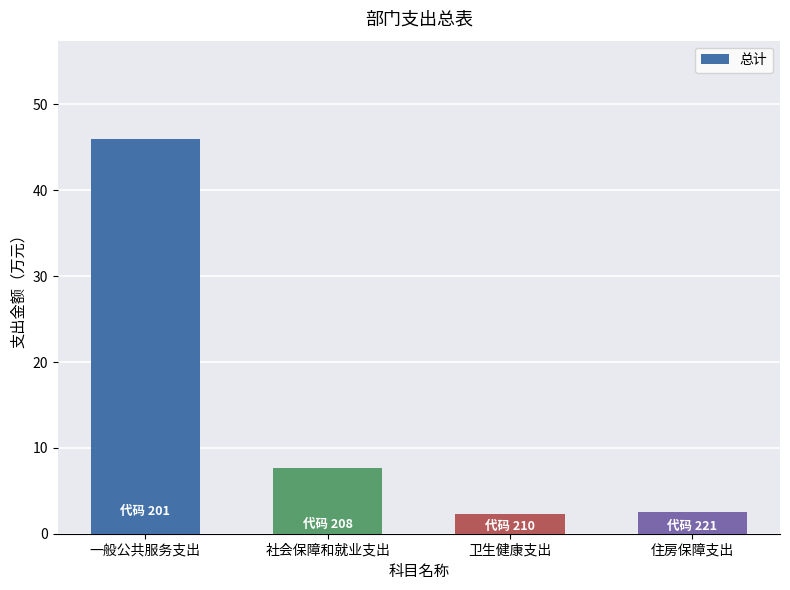

What position from the right is 社会保障和就业支出?

3